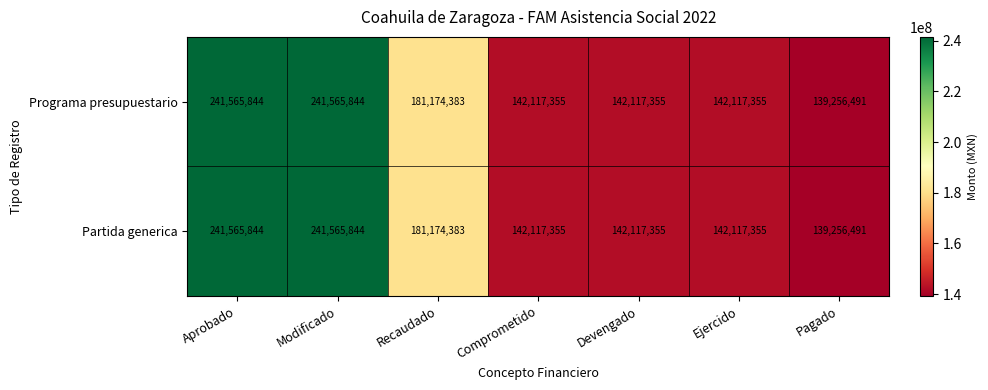

Which category has the lowest value in the Programa presupuestario series?

Pagado